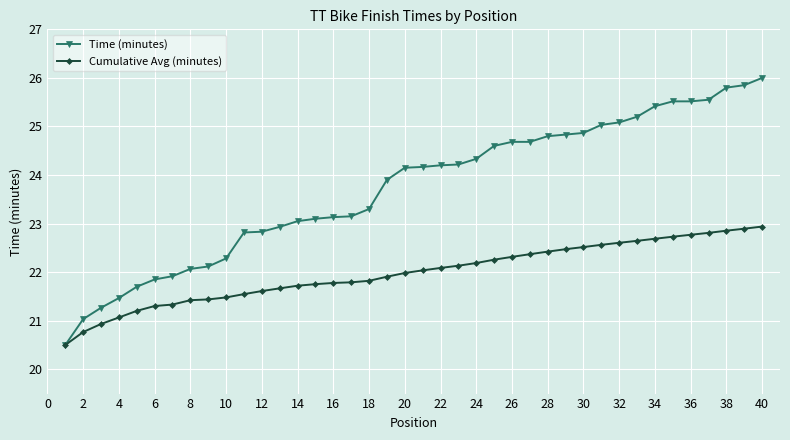

What is the value of the Cumulative Avg (minutes) point at the 6th from the left?

21.3